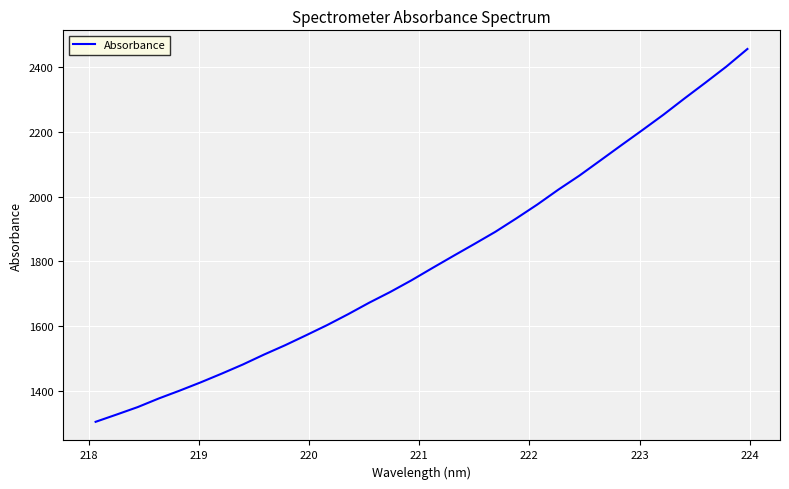

What is the smallest value displayed?

1304.9